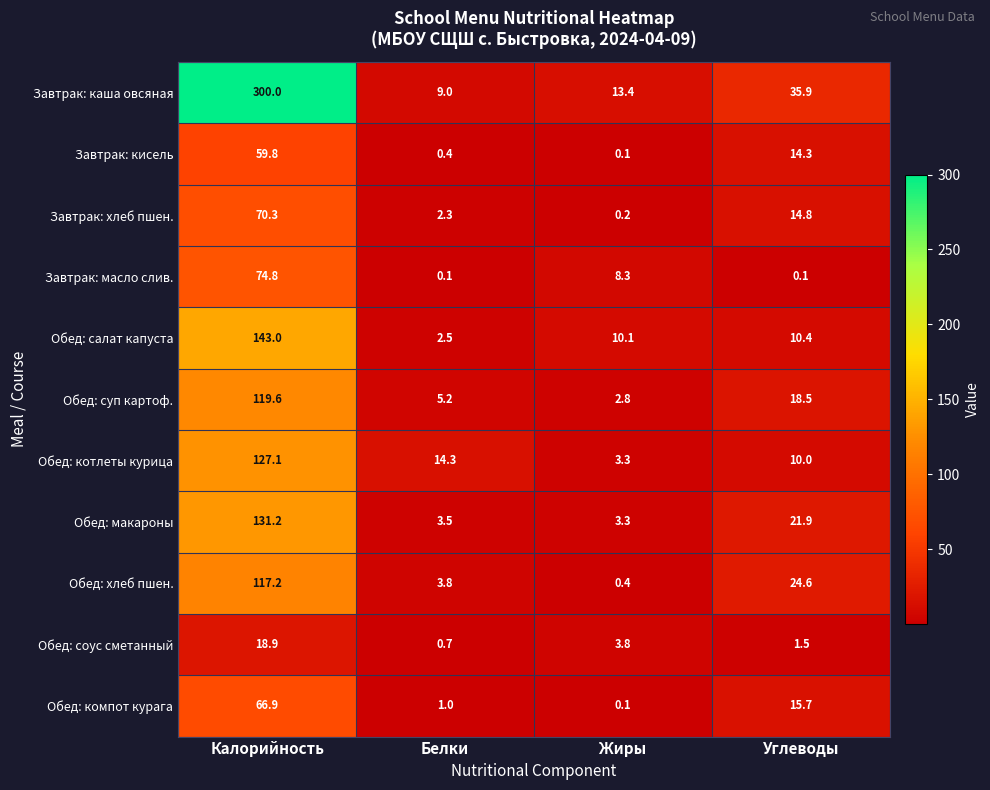

At which label is Обед: хлеб пшен. closest to 58?

Углеводы